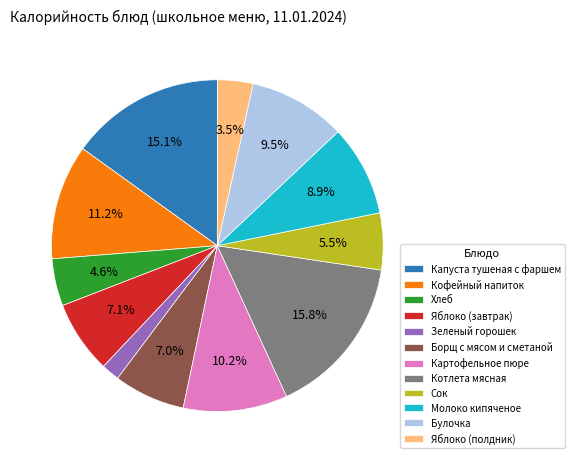

Is it true that Кофейный напиток is 5% of the pie?

False